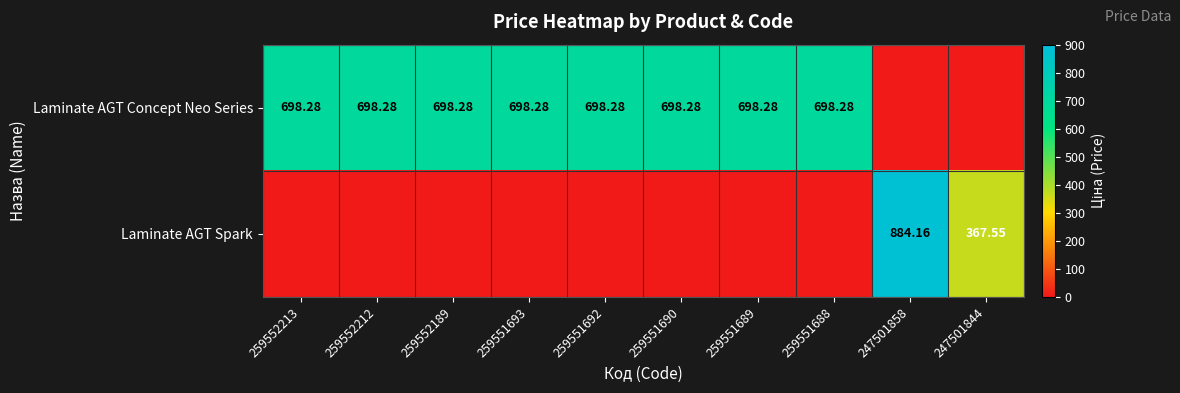

Count the number of categories in the chart.

10